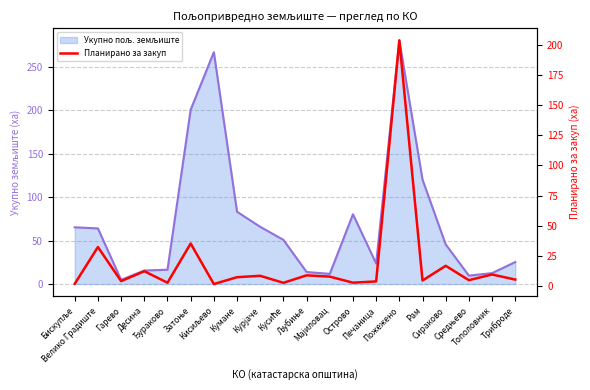

What position from the left is Сираково?

17